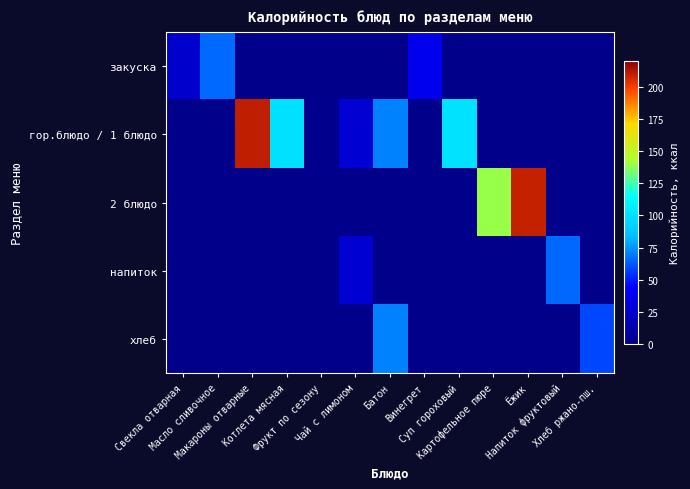

At which category is the sum across all series the highest?

Макароны отварные